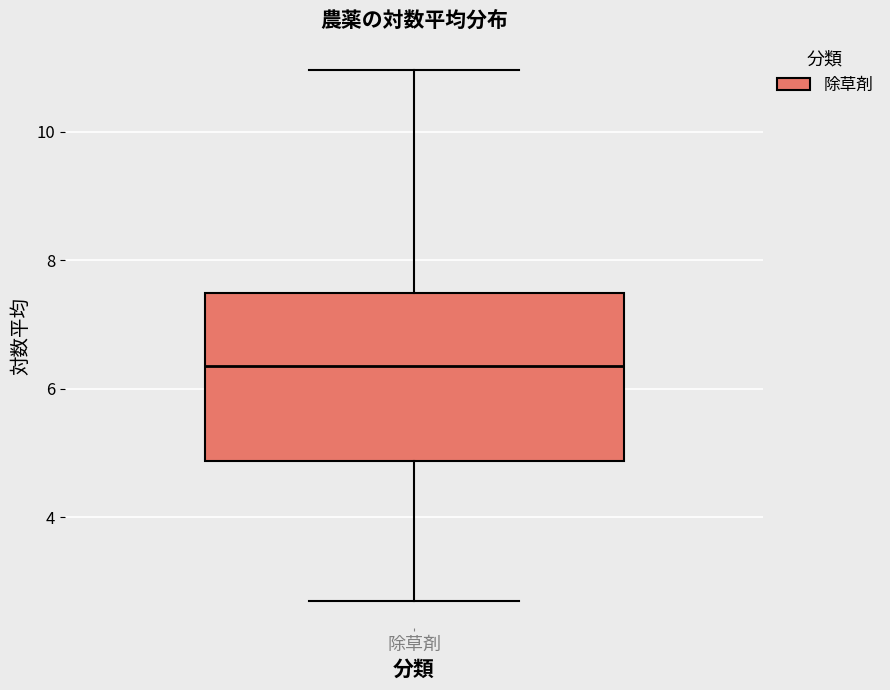

Where is the upper edge of the box for 除草剤 on the y-axis? The values are not printed on the chart, so give them approximately, as read against the axis.

7.4